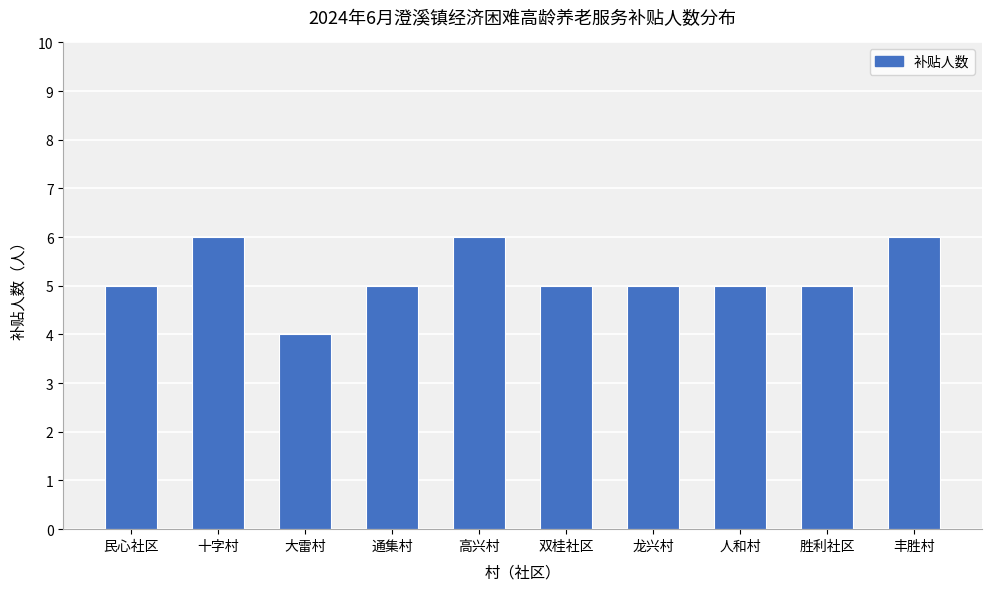

What is the value of the 1st bar from the left?

5